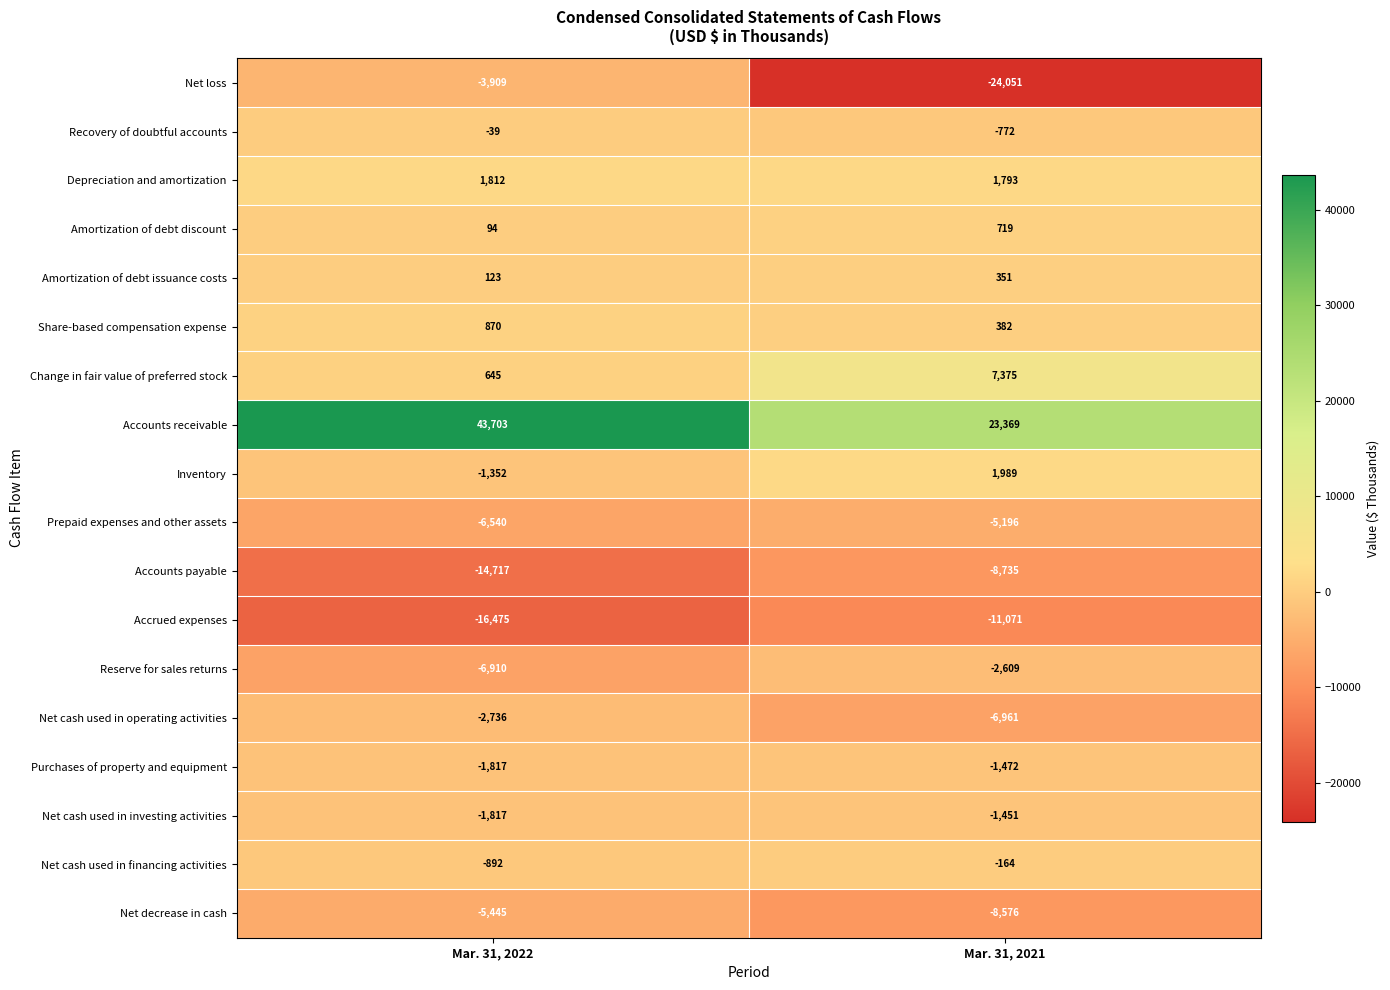

List the series in order of their peak value, highest first.

Accounts receivable, Change in fair value of preferred stock, Inventory, Depreciation and amortization, Share-based compensation expense, Amortization of debt discount, Amortization of debt issuance costs, Recovery of doubtful accounts, Net cash used in financing activities, Net cash used in investing activities, Purchases of property and equipment, Reserve for sales returns, Net cash used in operating activities, Net loss, Prepaid expenses and other assets, Net decrease in cash, Accounts payable, Accrued expenses